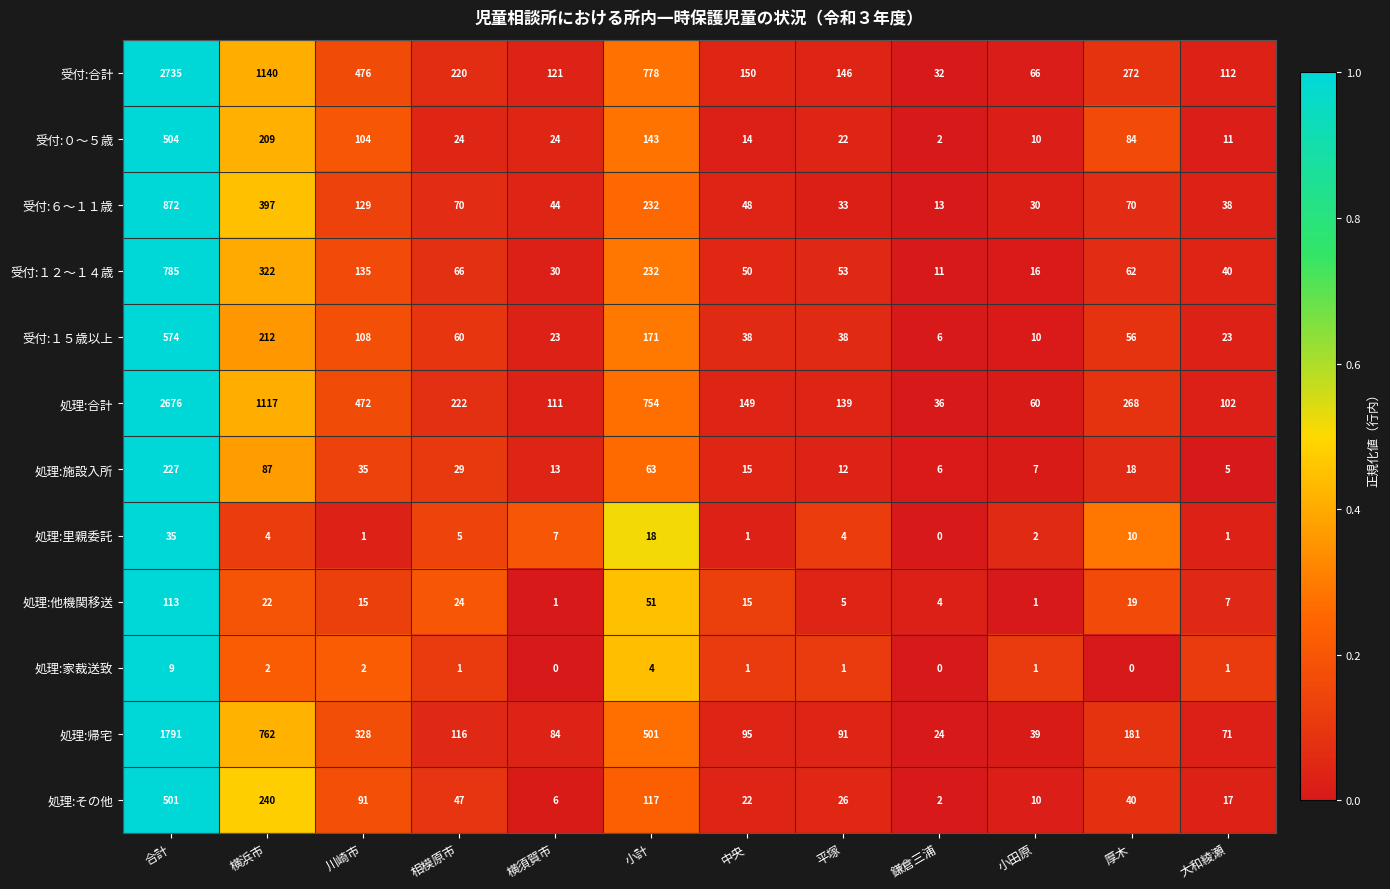

What is the greatest value displayed?

2735